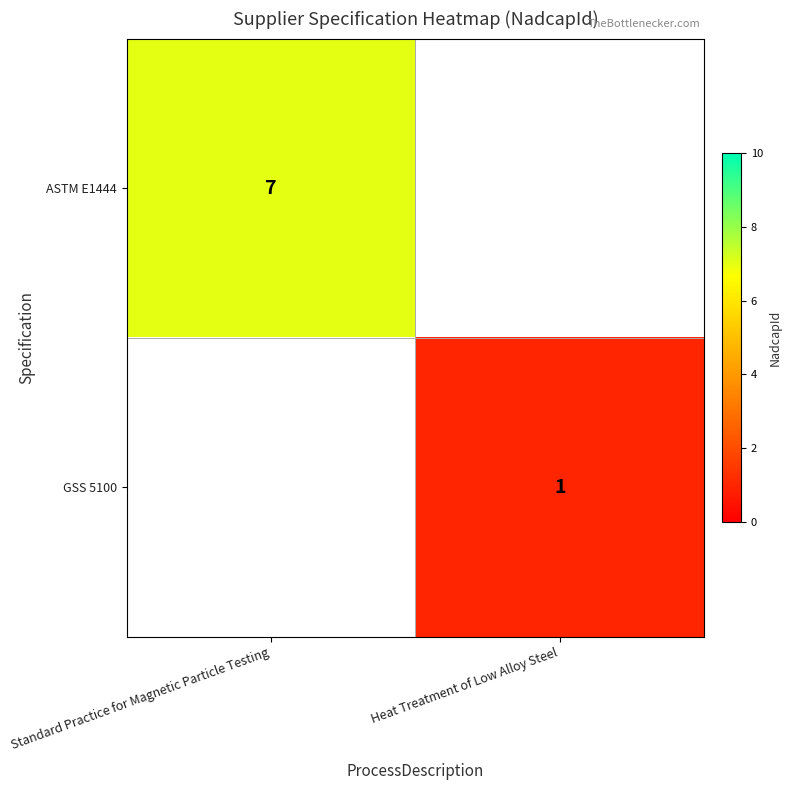

True or false: GSS 5100 has a value of 1 at Heat Treatment of Low Alloy Steel.

True